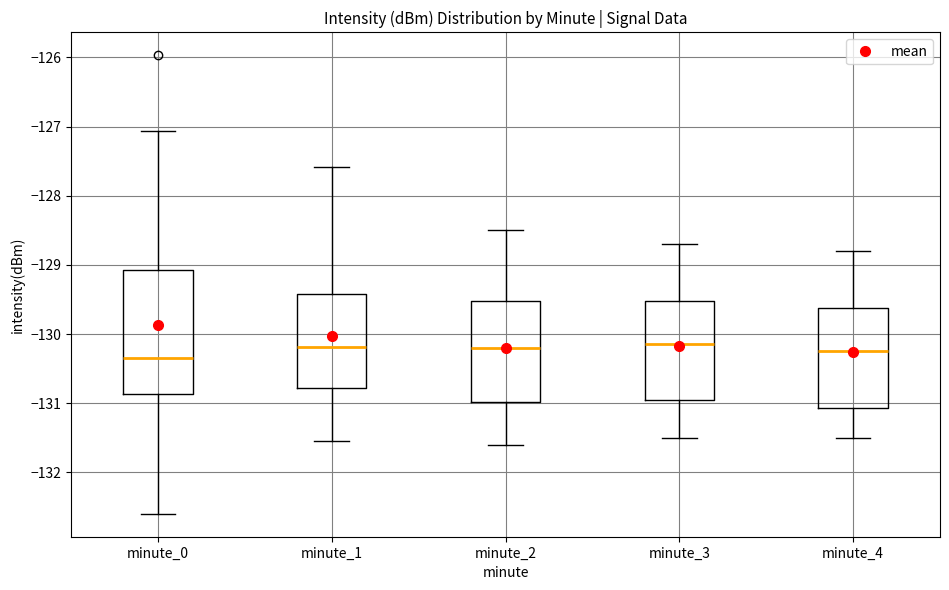

Where does the median line of the box for minute_1 sit on the y-axis? The values are not printed on the chart, so give them approximately, as read against the axis.

-130.2